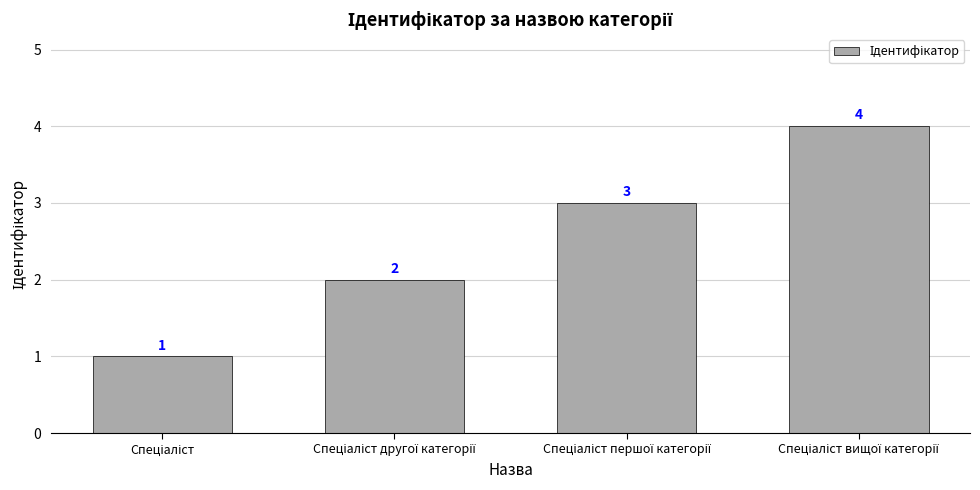

What is the greatest value displayed?

4